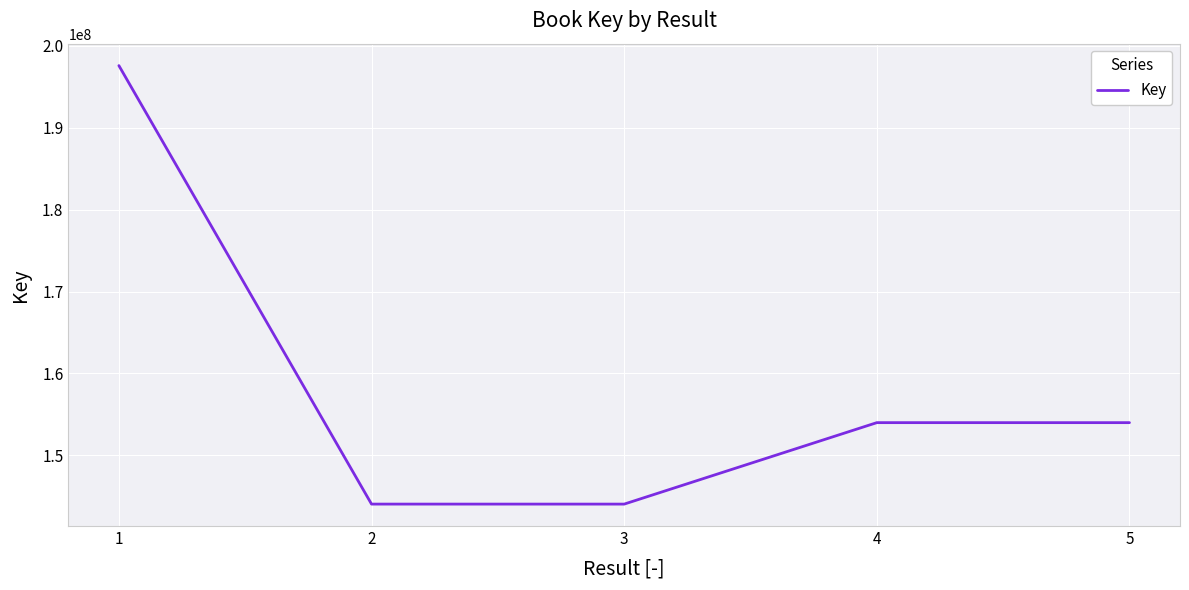

The value at 3 is 255652794. True or false?

False